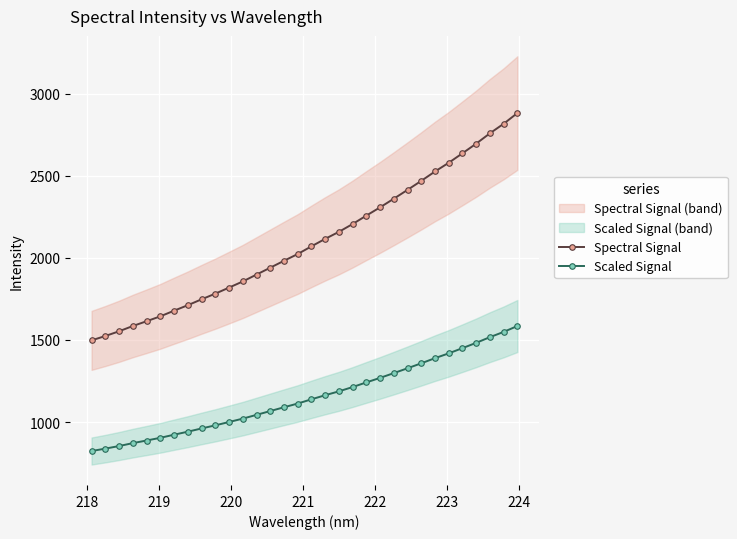

What is the maximum value for Spectral Signal?

2881.7